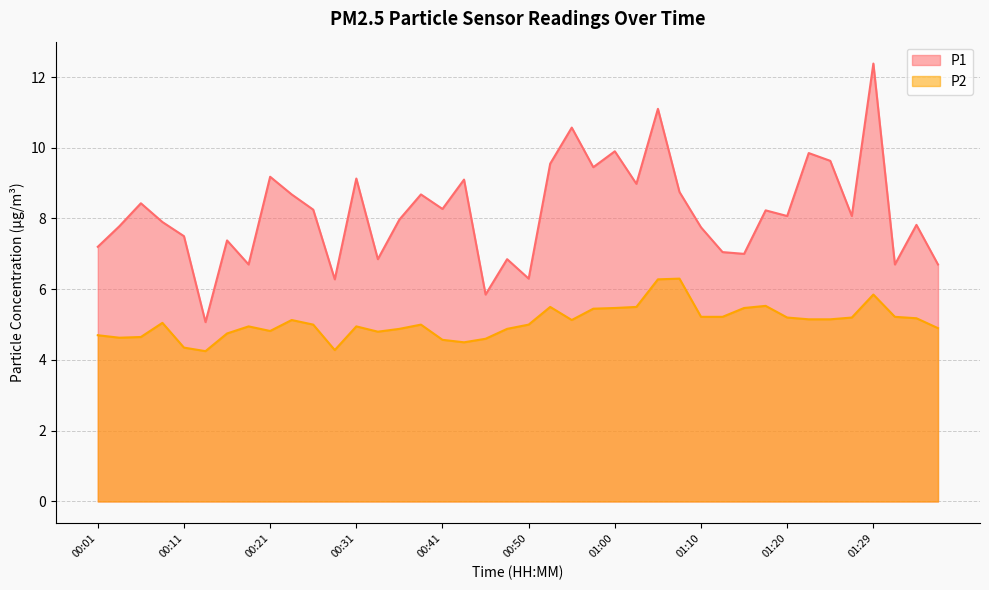

The value of P1 at 00:41 is 5.2. True or false?

False